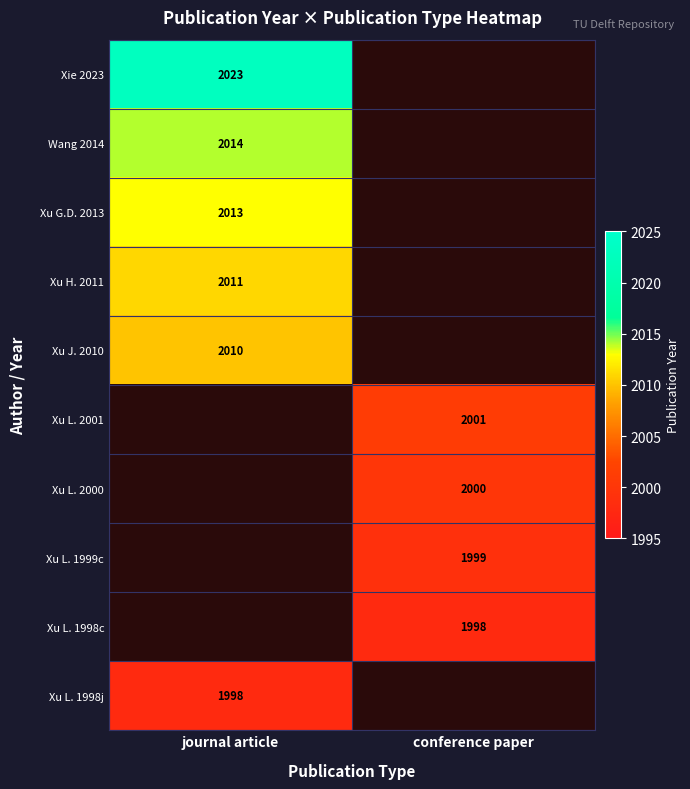

The Xie 2023 series shows 821 at journal article. True or false?

False